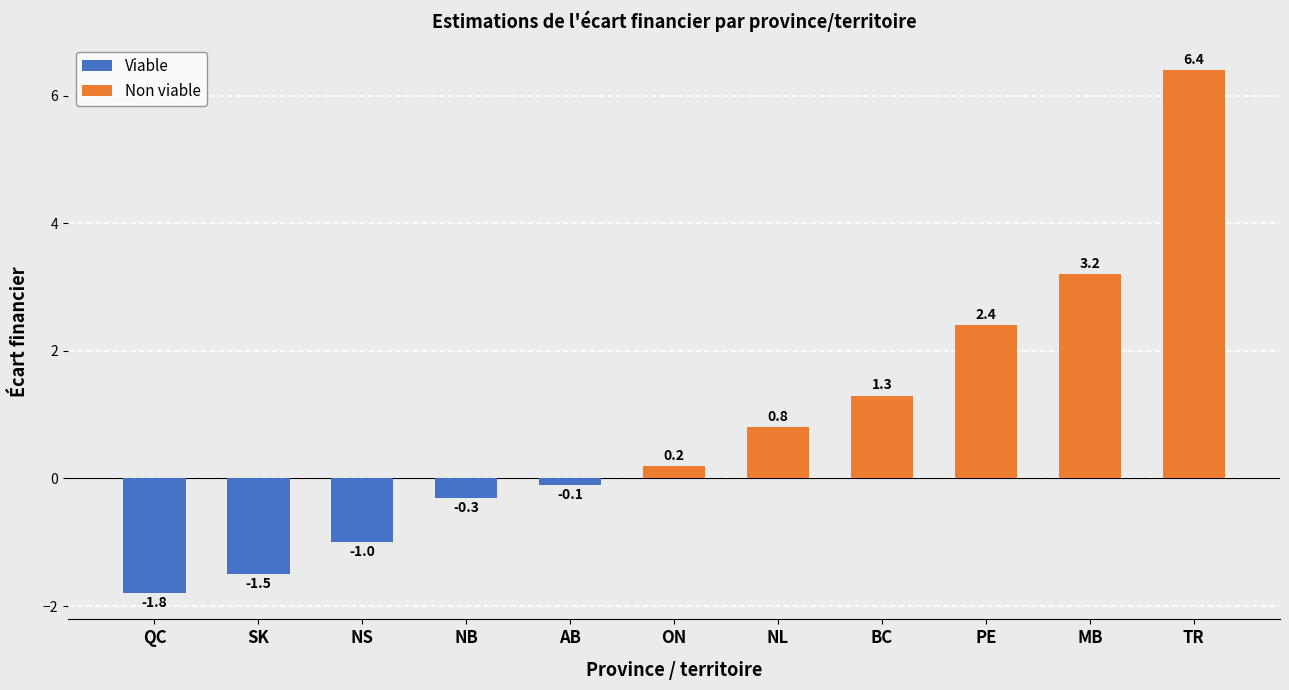

List the labels in order of value, largest first.

TR, MB, PE, BC, NL, ON, AB, NB, NS, SK, QC